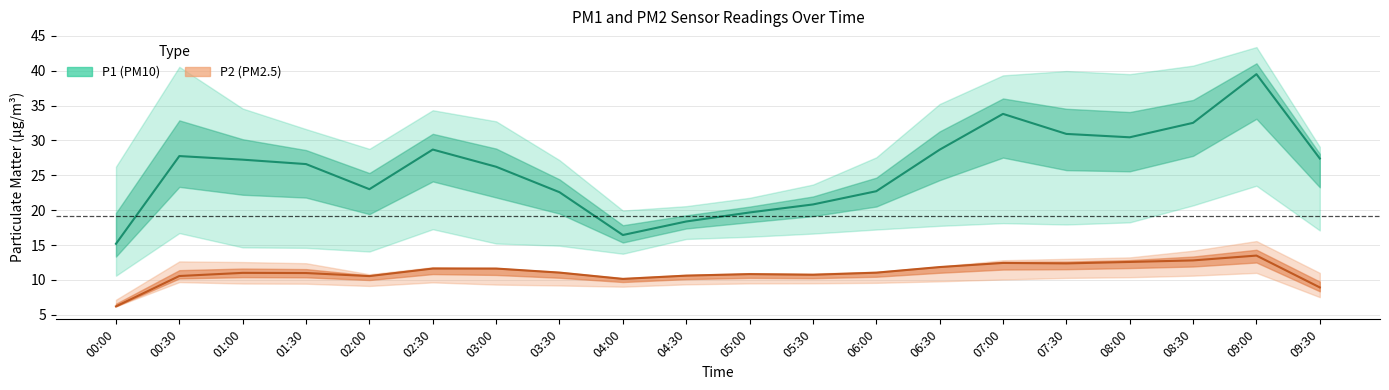

Does the chart have visible grid lines?

Yes